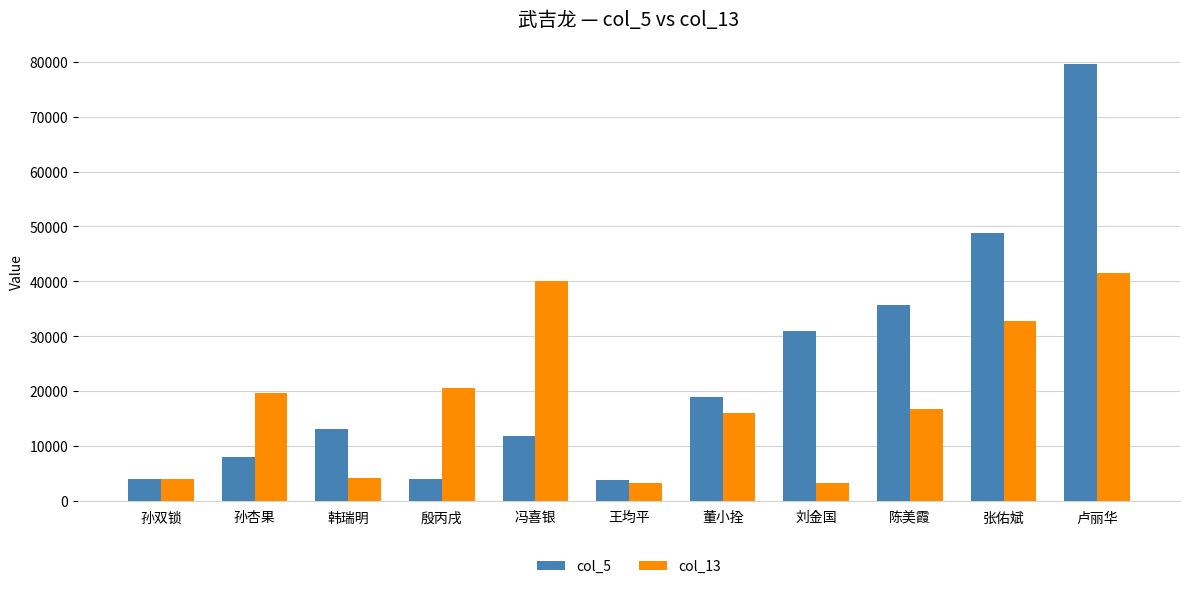

What is the difference between the col_13 values at 殷丙戌 and 王均平?

17311.2